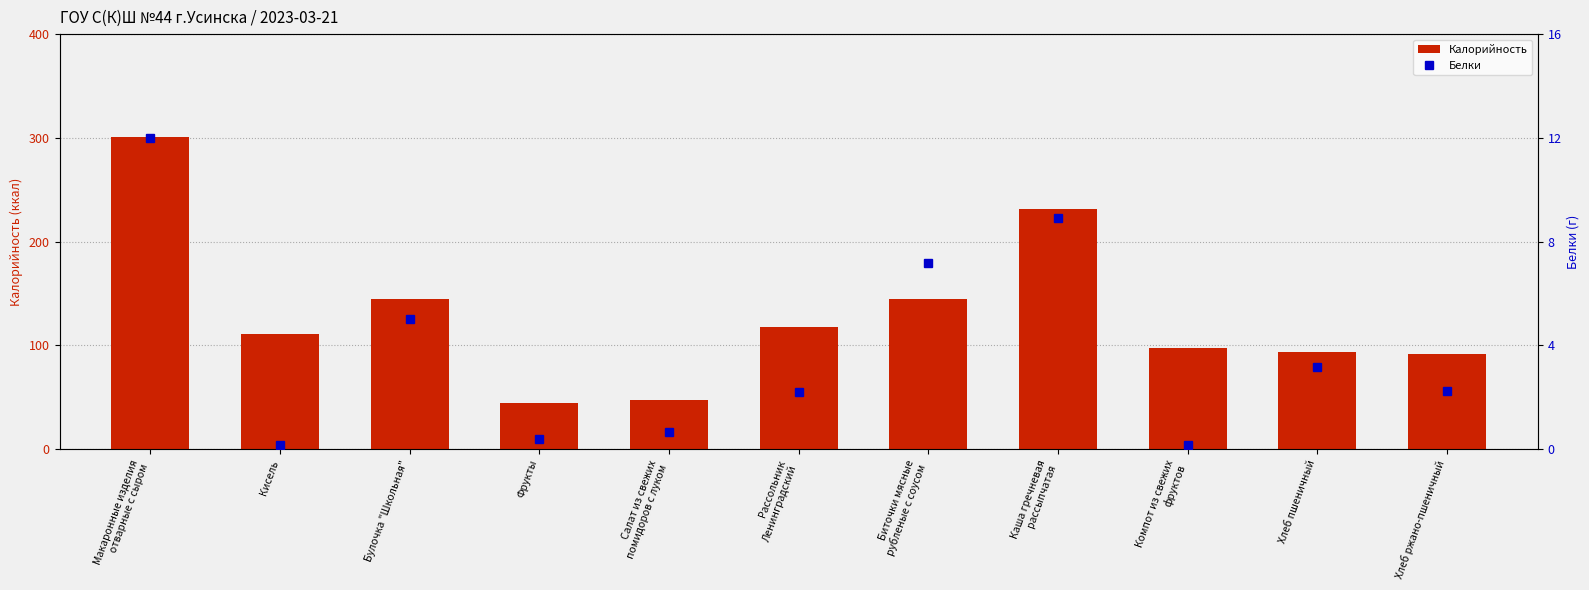

At how many categories does at least one series exceed 132?

4